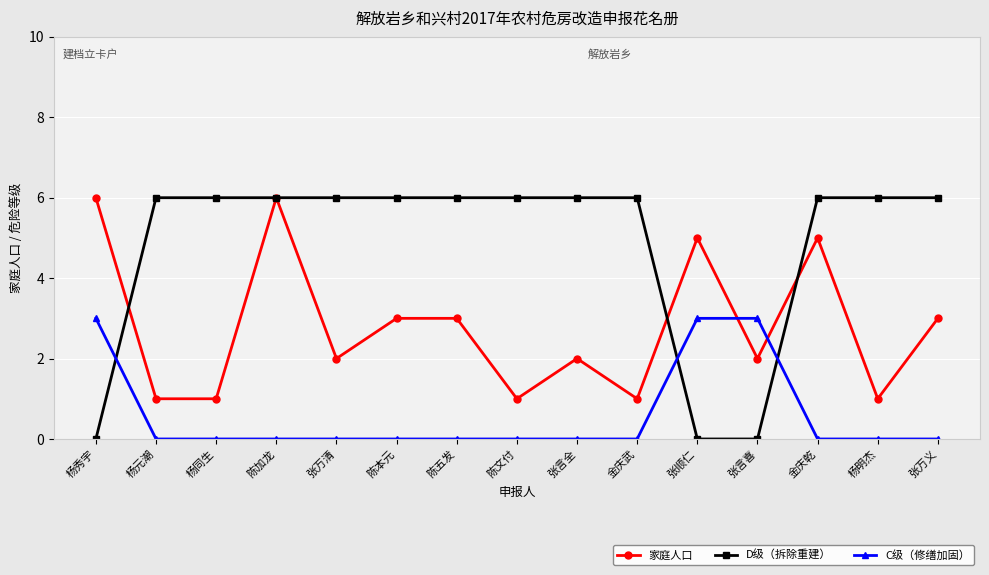

Is it true that C级（修缮加固） equals 0 at 陈文付?

True